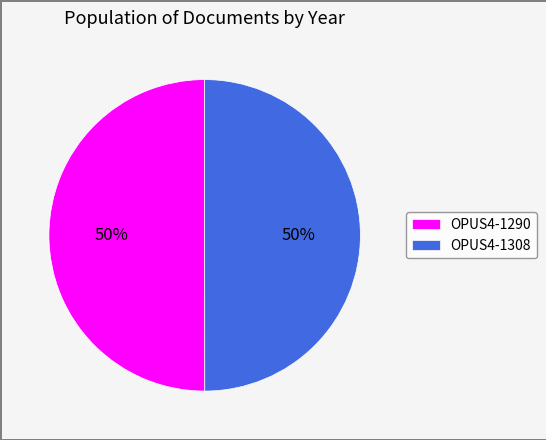

Is the sum of OPUS4-1308 and OPUS4-1290 greater than half?

Yes